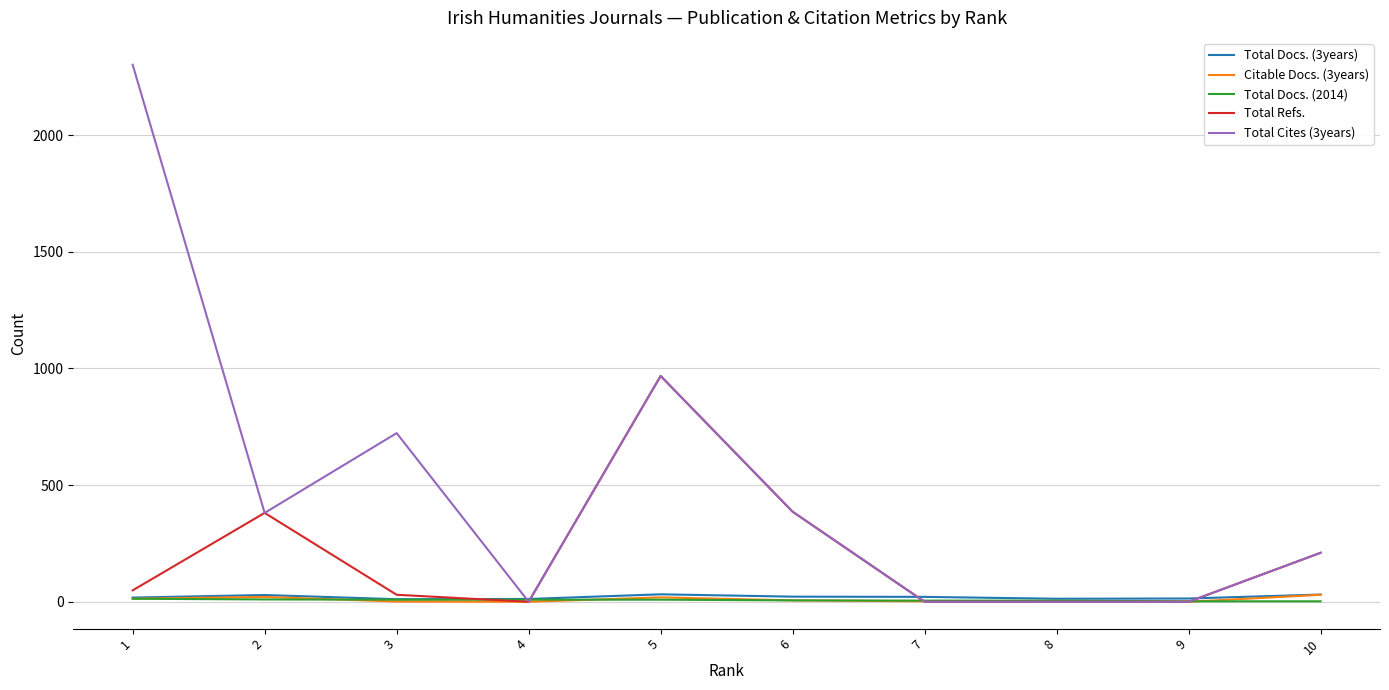

The value of Total Cites (3years) at 2 is 381. True or false?

True